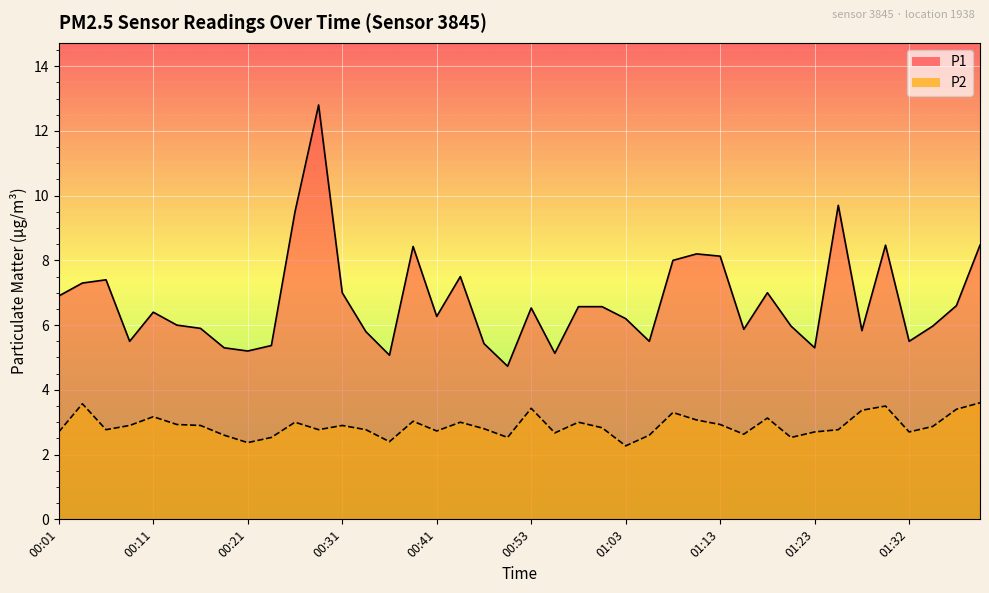

What is the sum of all P2 values?

115.7